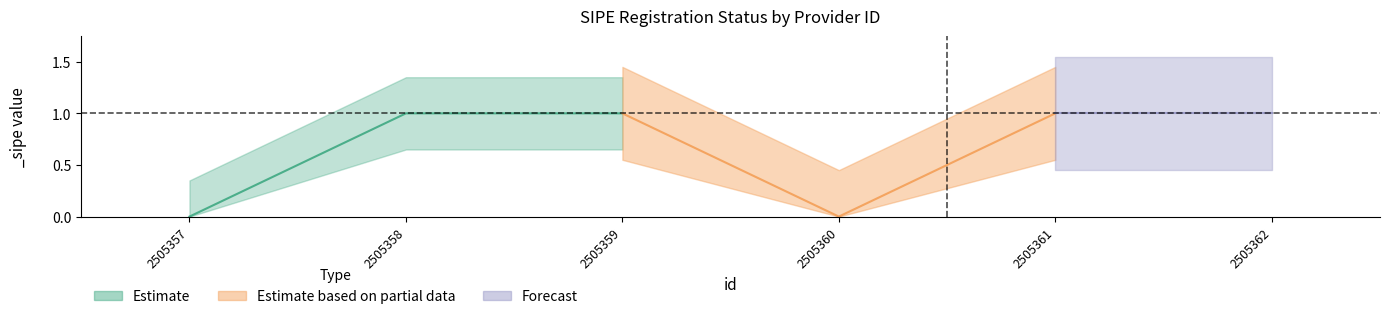

True or false: there are more than 0 points higher than both neighbors.

False